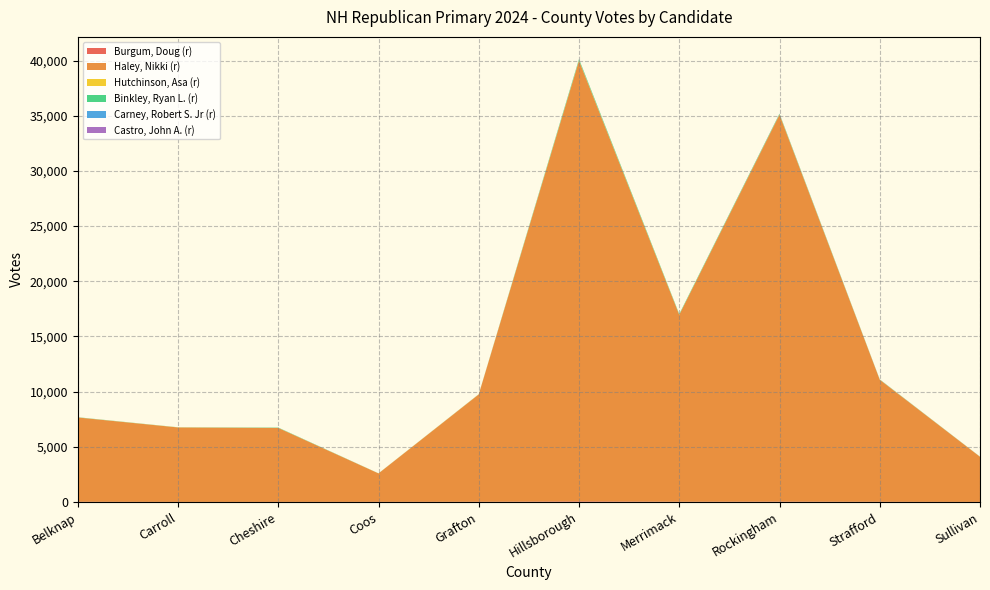

Reading left to right, what are all the values shown in this chart?

Burgum, Doug (r): Belknap=18	Carroll=5	Cheshire=6	Coos=9	Grafton=16	Hillsborough=54	Merrimack=21	Rockingham=33	Strafford=14	Sullivan=4
Haley, Nikki (r): Belknap=7639	Carroll=6747	Cheshire=6704	Coos=2579	Grafton=9732	Hillsborough=39935	Merrimack=16940	Rockingham=35061	Strafford=11062	Sullivan=4092
Hutchinson, Asa (r): Belknap=6	Carroll=9	Cheshire=5	Coos=4	Grafton=11	Hillsborough=29	Merrimack=10	Rockingham=21	Strafford=7	Sullivan=6
Binkley, Ryan L. (r): Belknap=16	Carroll=8	Cheshire=26	Coos=6	Grafton=7	Hillsborough=106	Merrimack=60	Rockingham=60	Strafford=20	Sullivan=6
Carney, Robert S. Jr (r): Belknap=0	Carroll=0	Cheshire=1	Coos=0	Grafton=1	Hillsborough=7	Merrimack=0	Rockingham=3	Strafford=2	Sullivan=1
Castro, John A. (r): Belknap=1	Carroll=0	Cheshire=0	Coos=0	Grafton=1	Hillsborough=2	Merrimack=0	Rockingham=11	Strafford=3	Sullivan=1